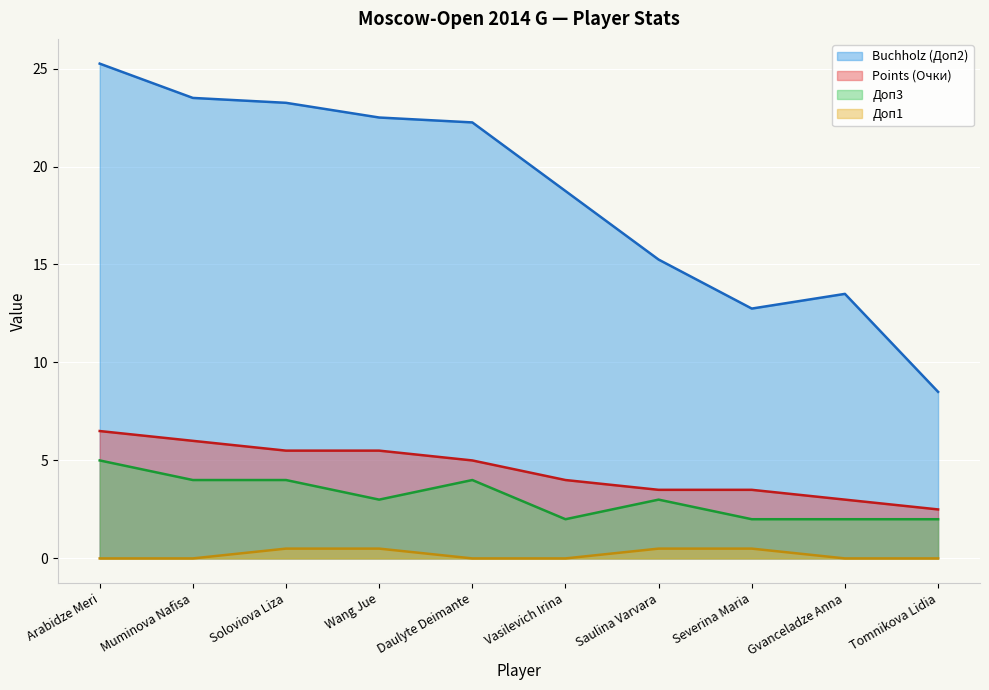

Between Wang Jue and Severina Maria, which series saw the biggest shift?

Buchholz (Доп2)